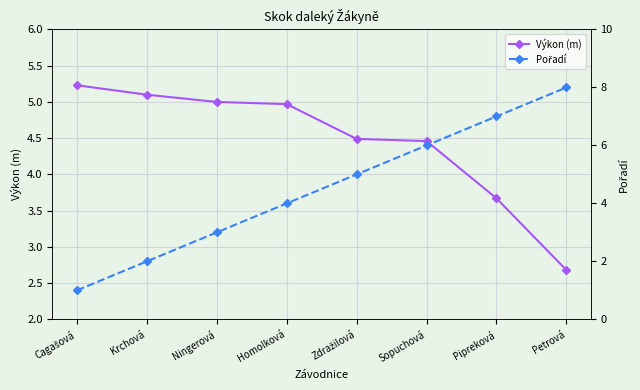

Read the Výkon (m) value at Zdražilová.

4.5